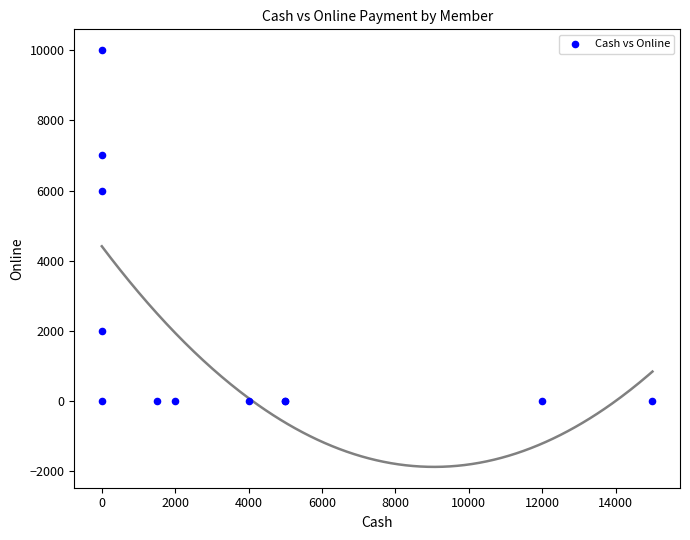

What Y value in the scatter plot is closest to 5000?

6000